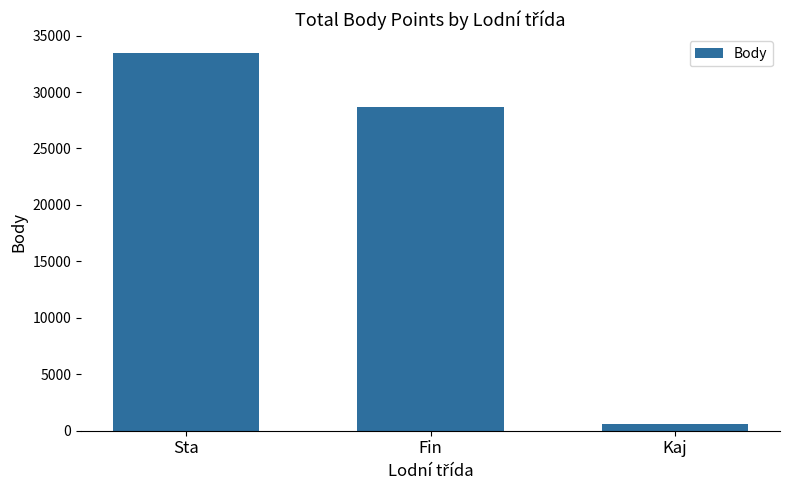

Count the number of categories in the chart.

3